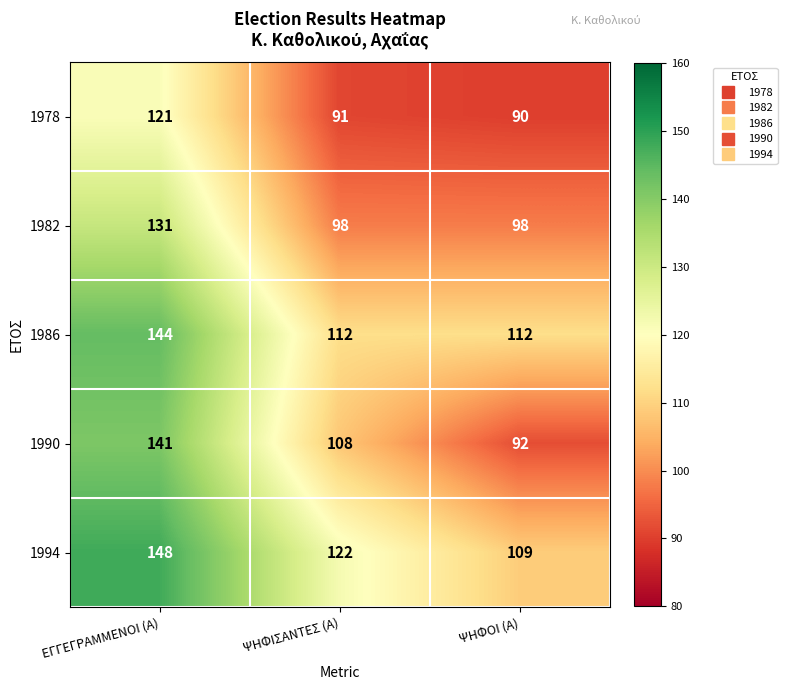

At which category is the sum across all series the highest?

ΕΓΓΕΓΡΑΜΜΕΝΟΙ (Α)